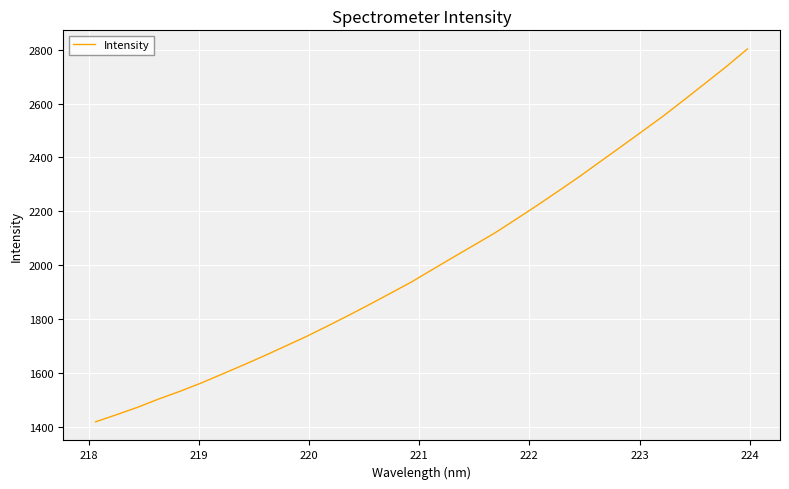

What is the maximum value shown in the chart?

2802.7